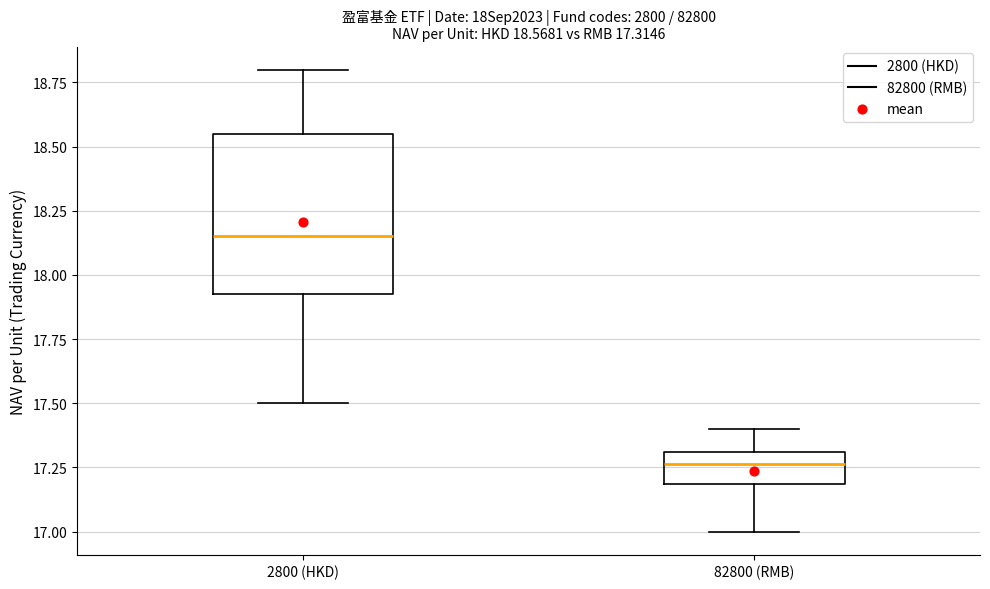

Which box's median line is the highest?

2800 (HKD)